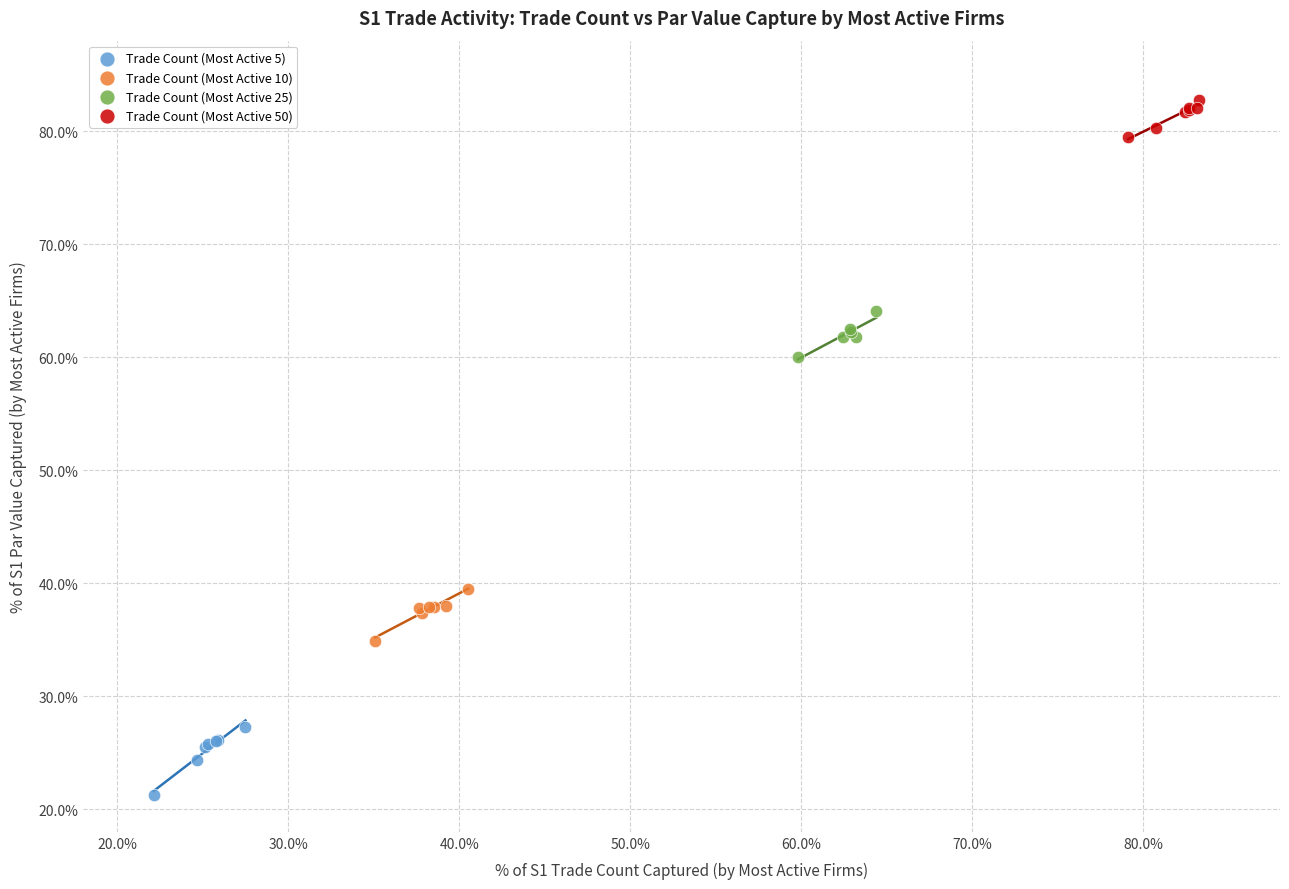

Which series has the largest Y range (max minus min)?

Trade Count (Most Active 5)